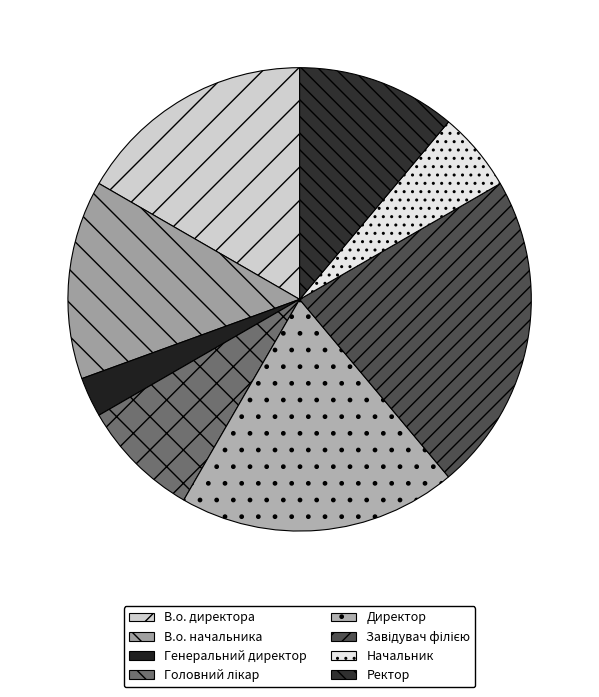

Which slice is the smallest?

Генеральний директор